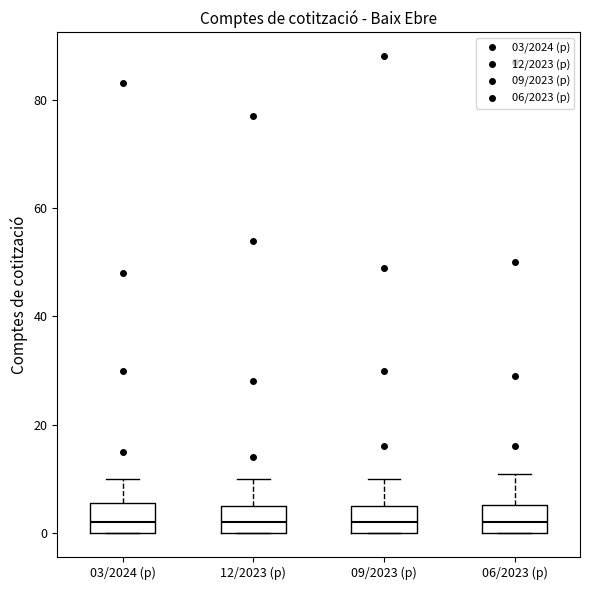

Where is the lower edge of the box for 06/2023 (p) on the y-axis? The values are not printed on the chart, so give them approximately, as read against the axis.

0